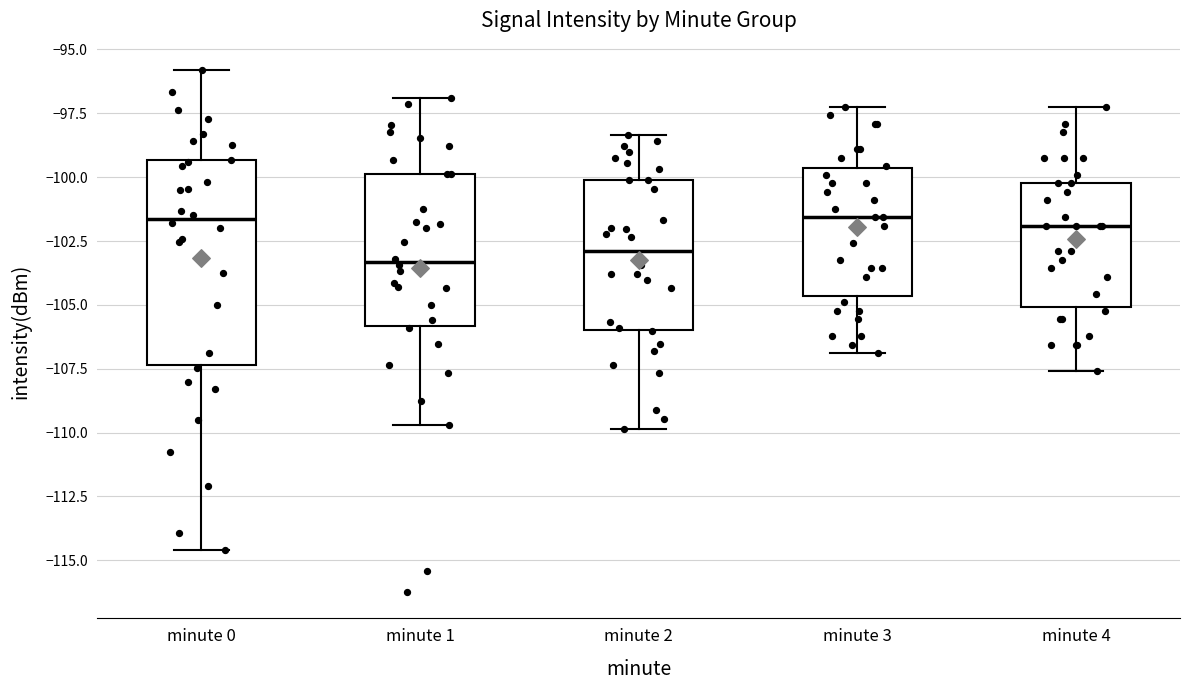

Reading left to right, read every box against the y-axis: the position of its median line, the range the box covers, and the ends of its whiskers. The values are not printed on the chart, so give them approximately, as read against the axis.

minute 0: median -101.5, box -107.5 to -99.5, whiskers -114.5 to -96.0
minute 1: median -103.5, box -106.0 to -100.0, whiskers -109.5 to -97.0
minute 2: median -103.0, box -106.0 to -100.0, whiskers -110.0 to -98.5
minute 3: median -101.5, box -104.5 to -99.5, whiskers -107.0 to -97.0
minute 4: median -102.0, box -105.0 to -100.0, whiskers -107.5 to -97.0